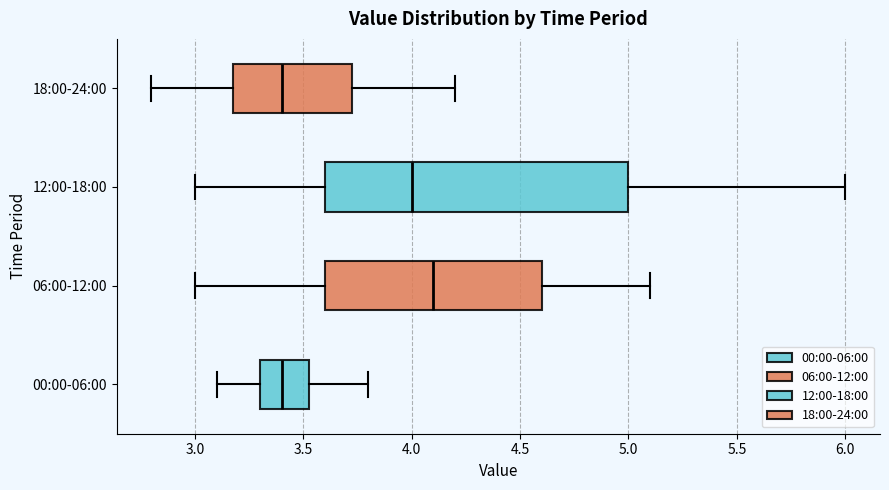

Where is the left edge of the box for 18:00-24:00 on the x-axis? The values are not printed on the chart, so give them approximately, as read against the axis.

3.20